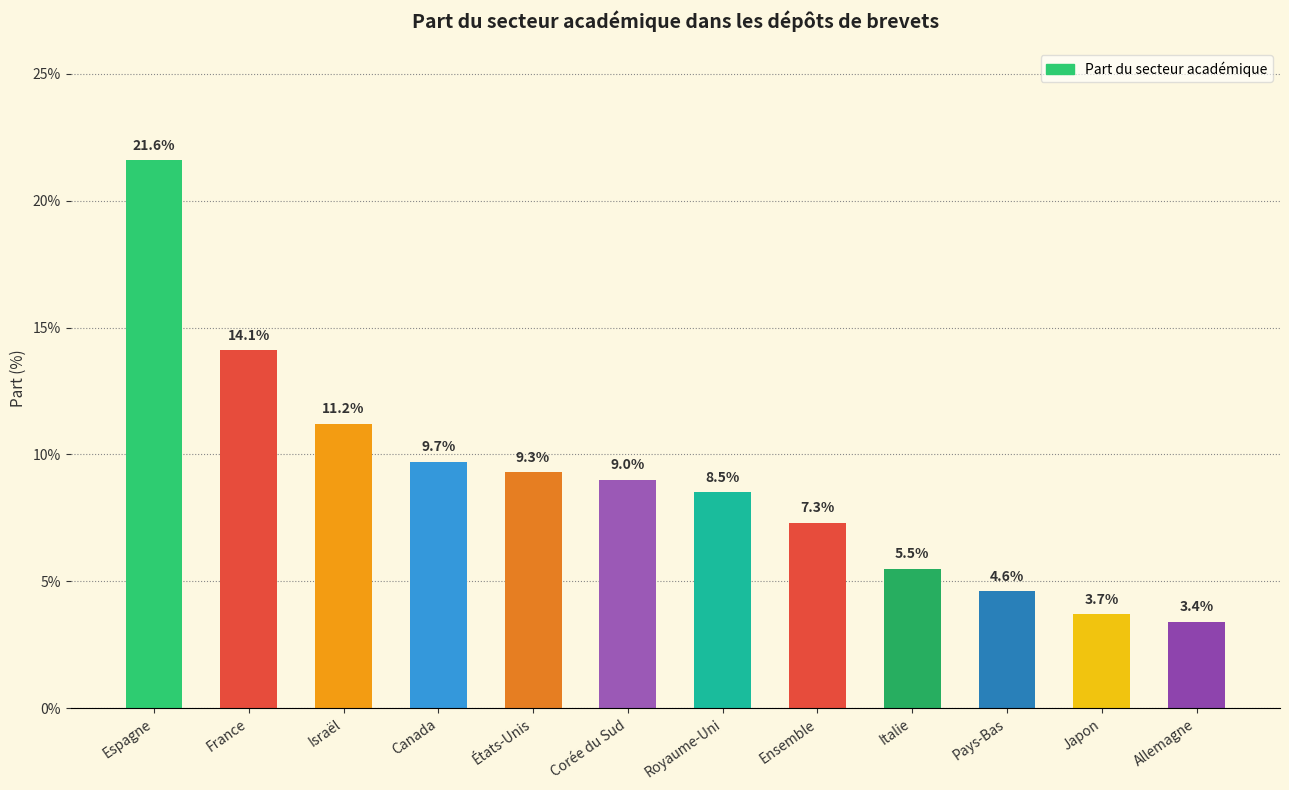

At which label is the value closest to 0?

Allemagne